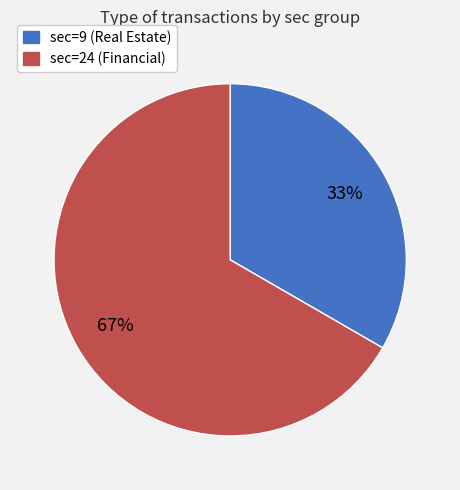

To the nearest percent, what is the average slice percentage?

50%